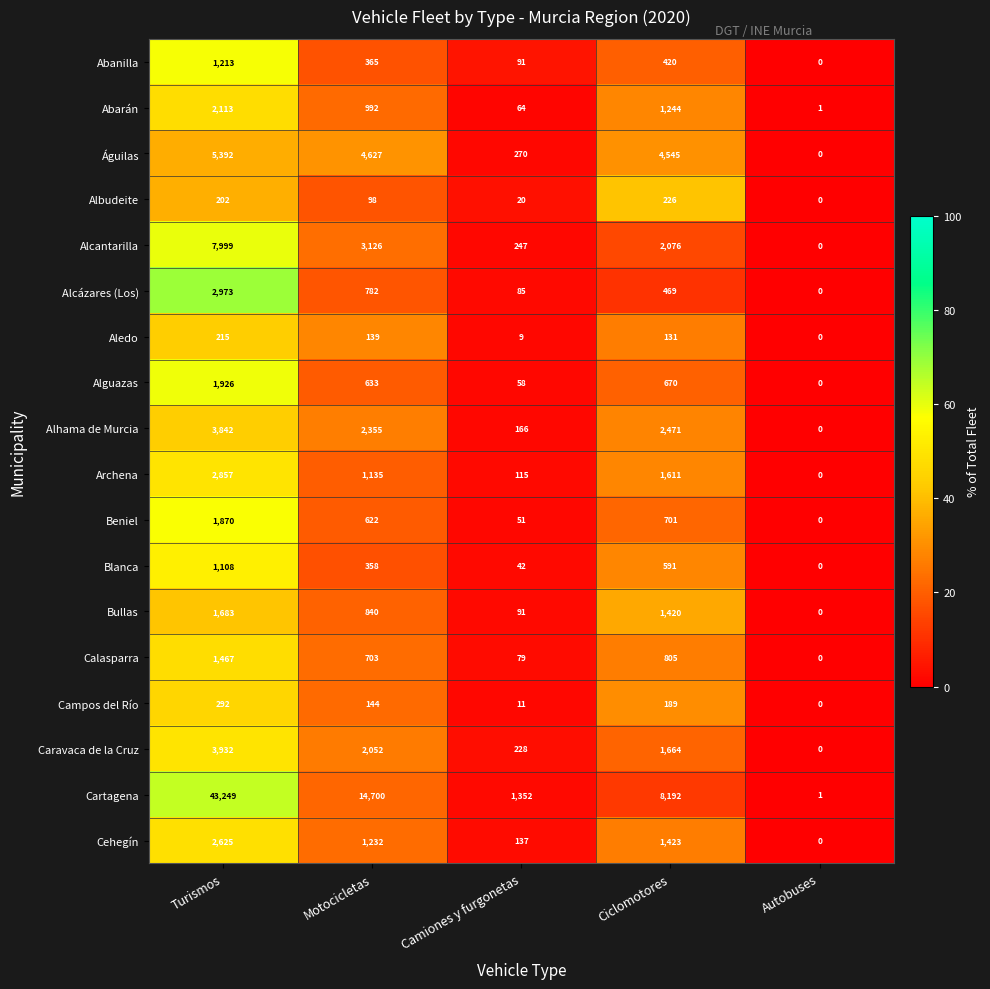

True or false: Cartagena has a value of 2 at Autobuses.

False